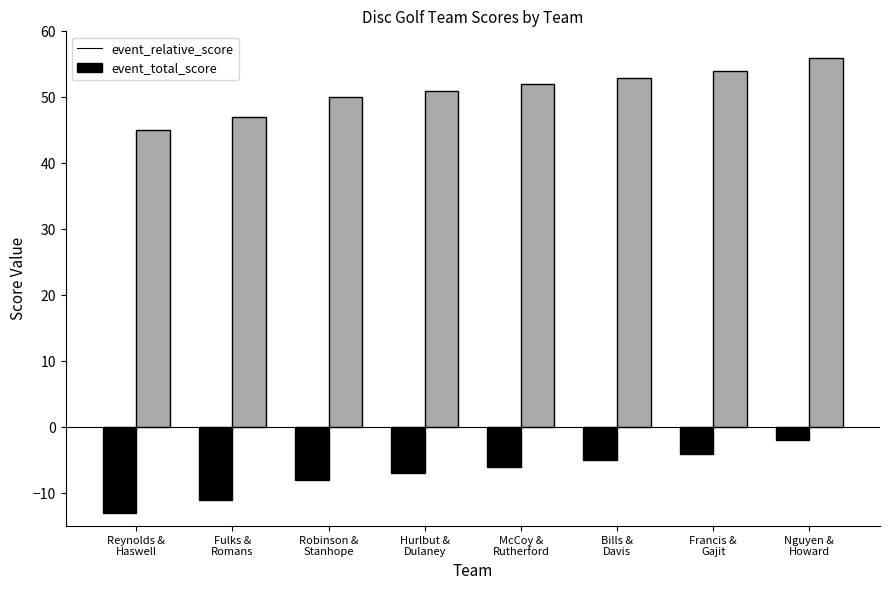

Read the event_total_score value at Francis &
Gajit, to the nearest 5.

55